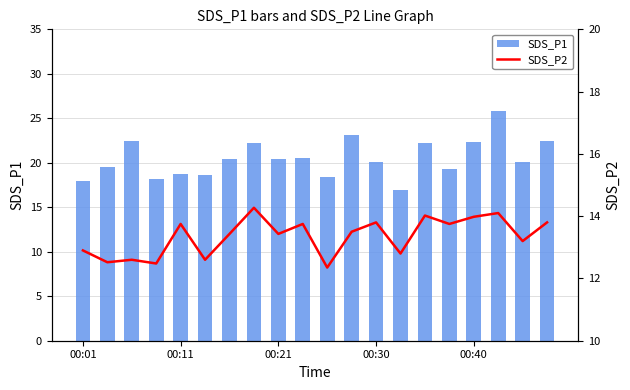

What is the difference between the second highest and minimum values in the SDS_P1 series?

6.1